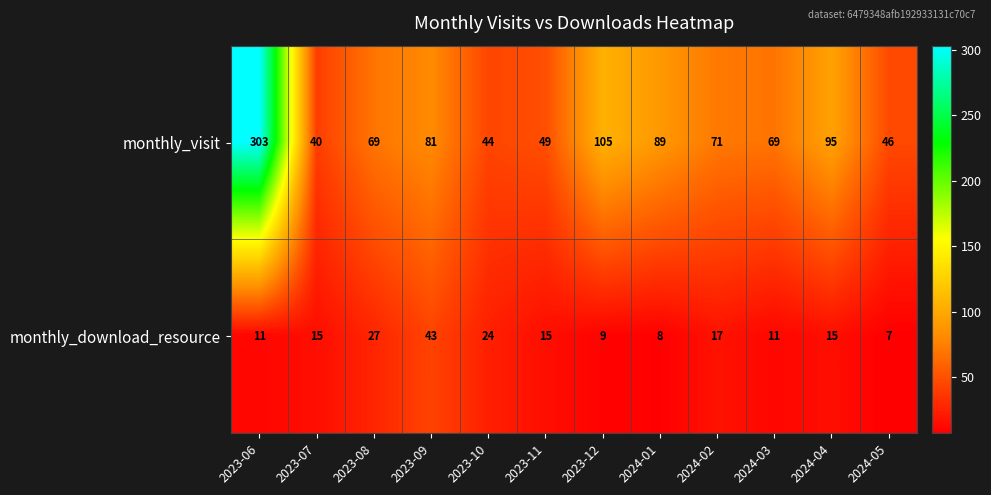

Count the number of categories in the chart.

12